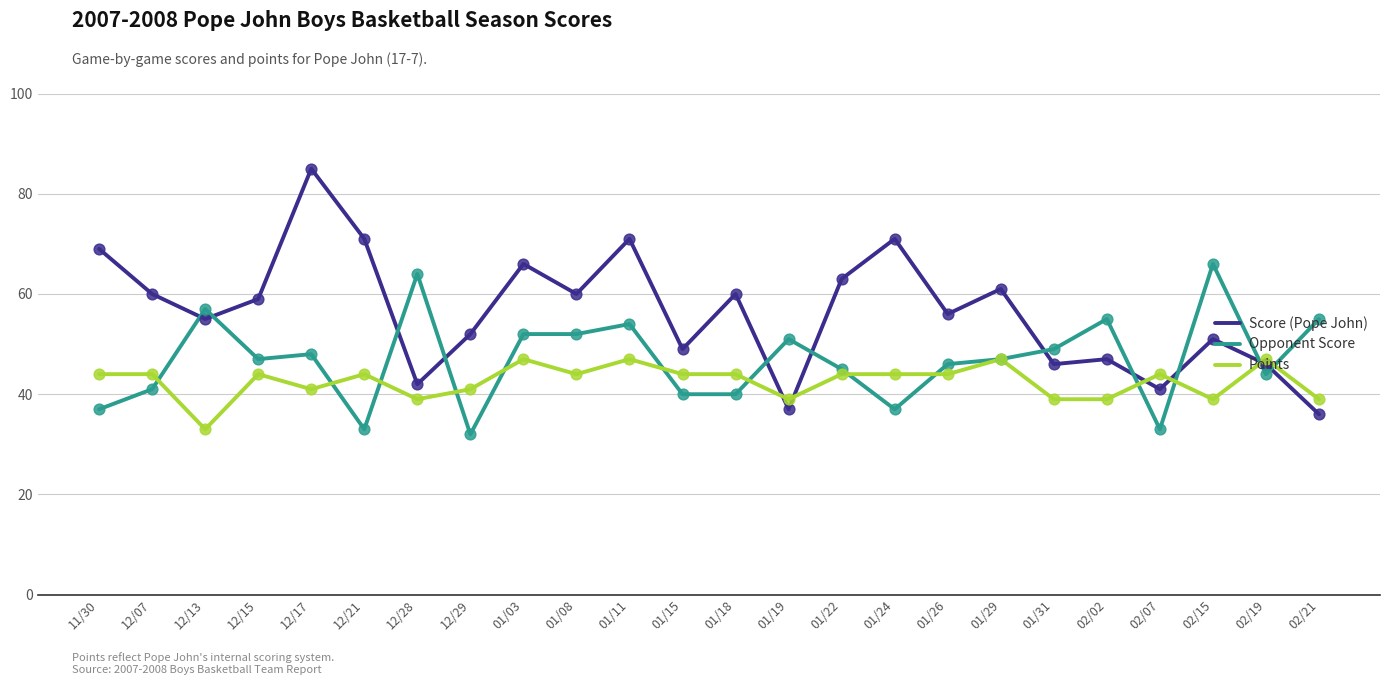

Which series has the largest total across all categories?

Score (Pope John)